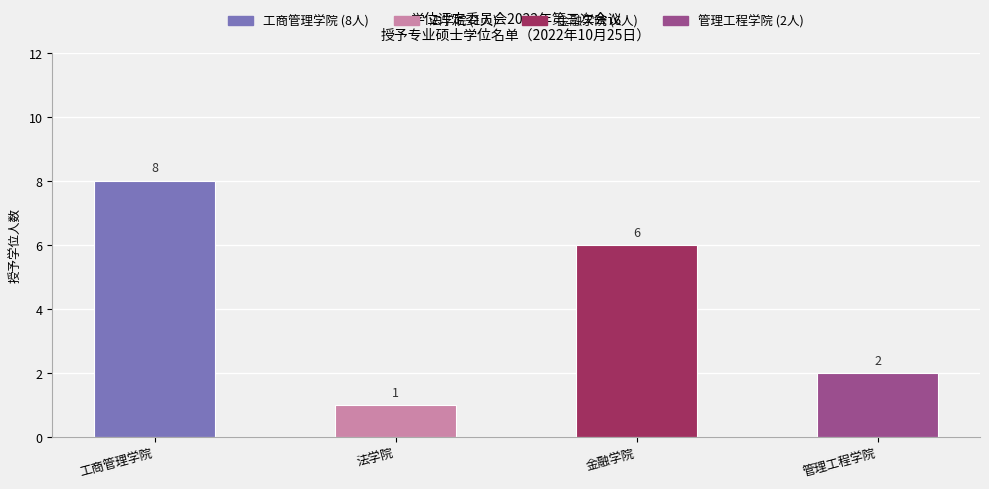

Is it true that the value at 工商管理学院 is 11?

False